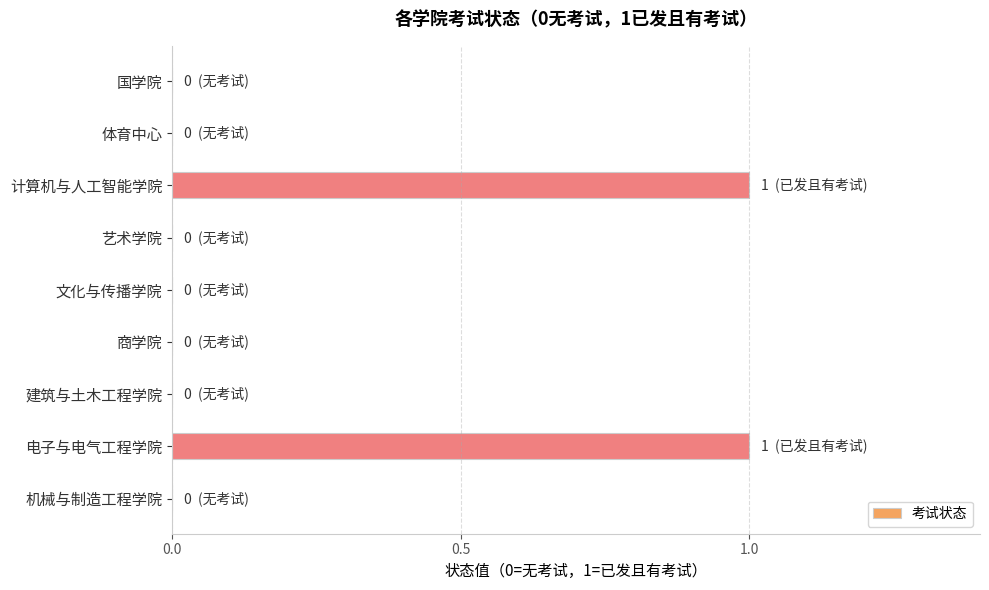

Count the number of categories in the chart.

9